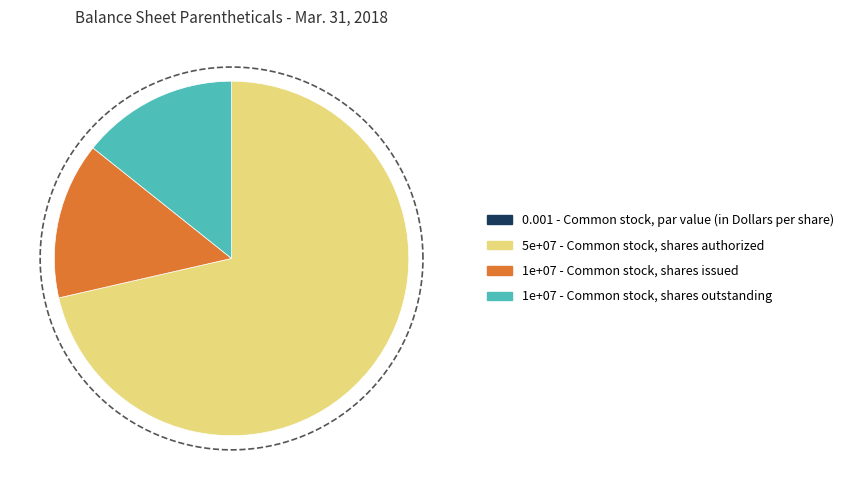

To the nearest percent, what percentage of the pie is Common stock, shares issued?

14%